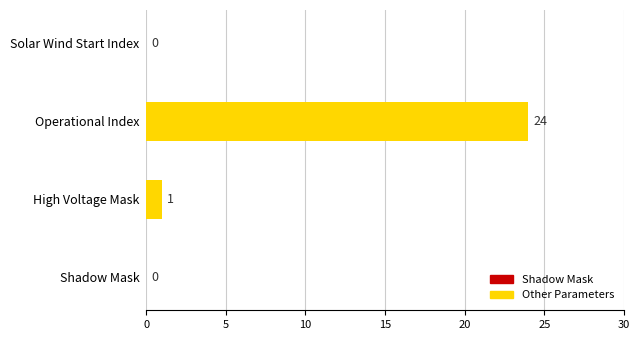

What is the sum of all values?

25